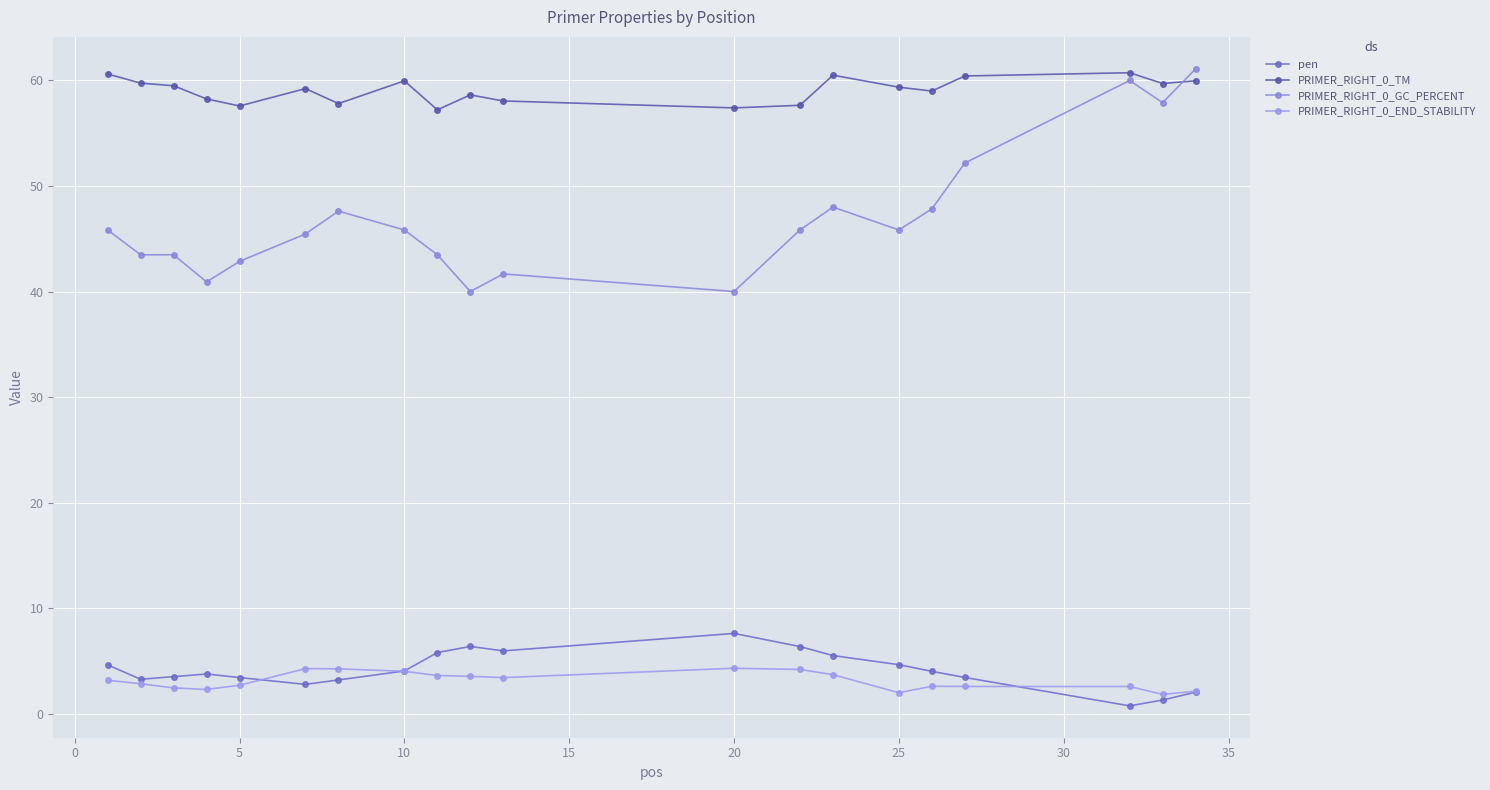

How many lines are shown in the chart?

4